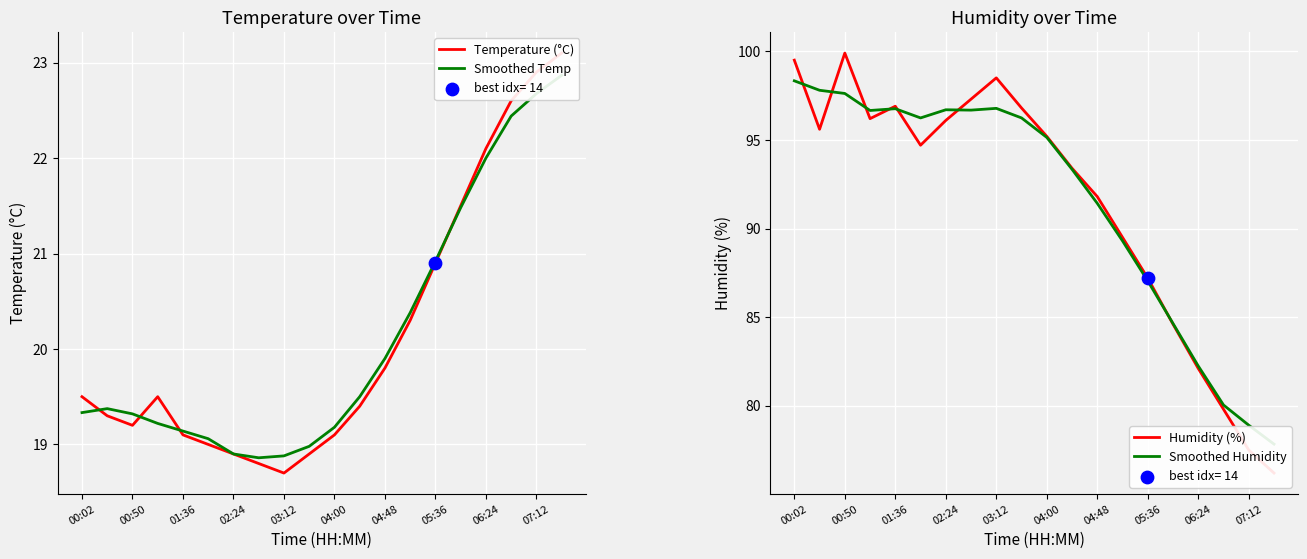

What is the total value across all series at 05:36?

216.1